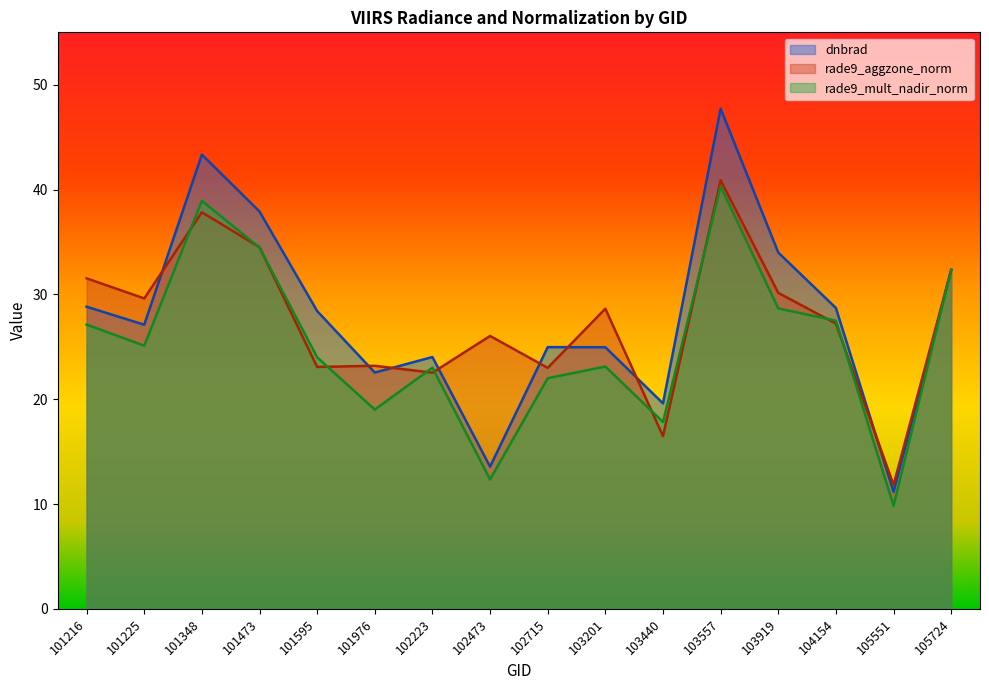

What is the minimum value for rade9_mult_nadir_norm?

9.8